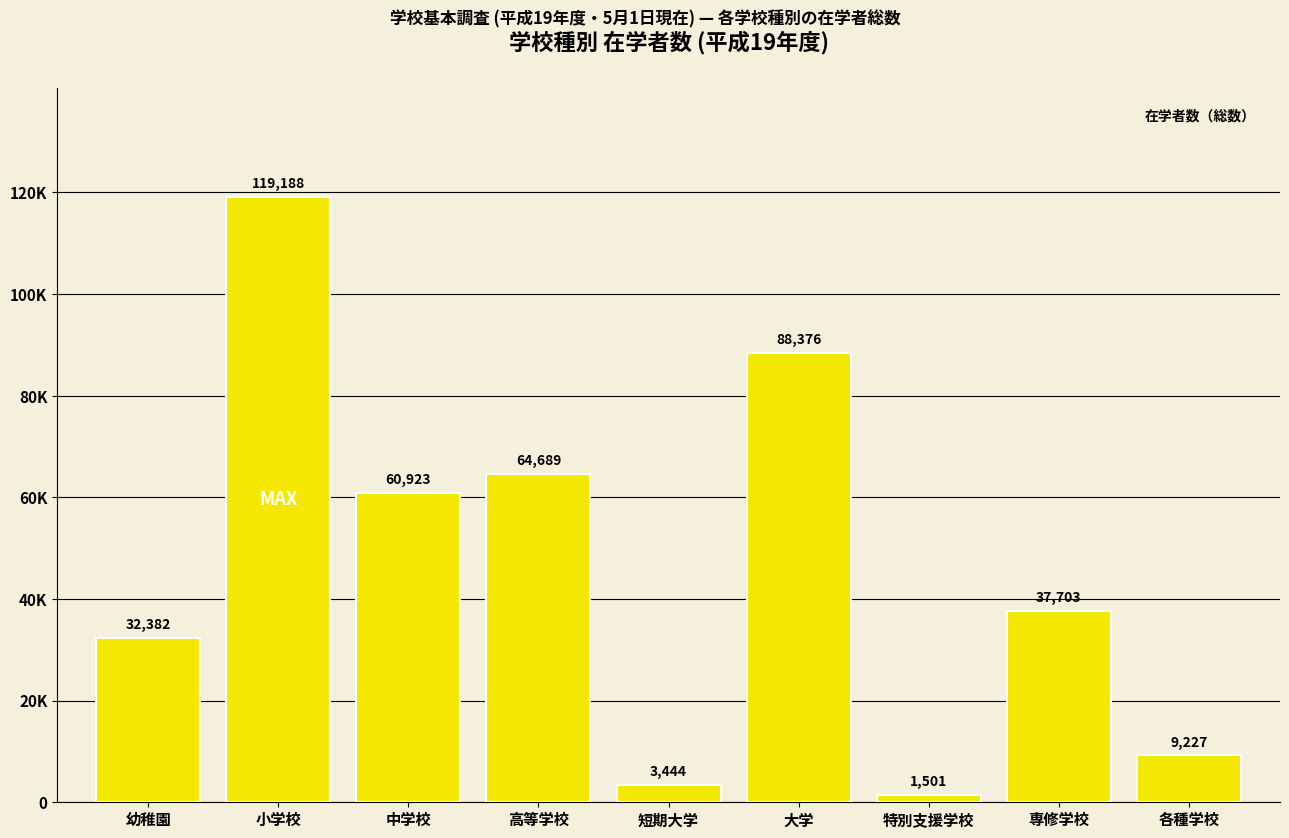

At which label is the value closest to 60344?

中学校